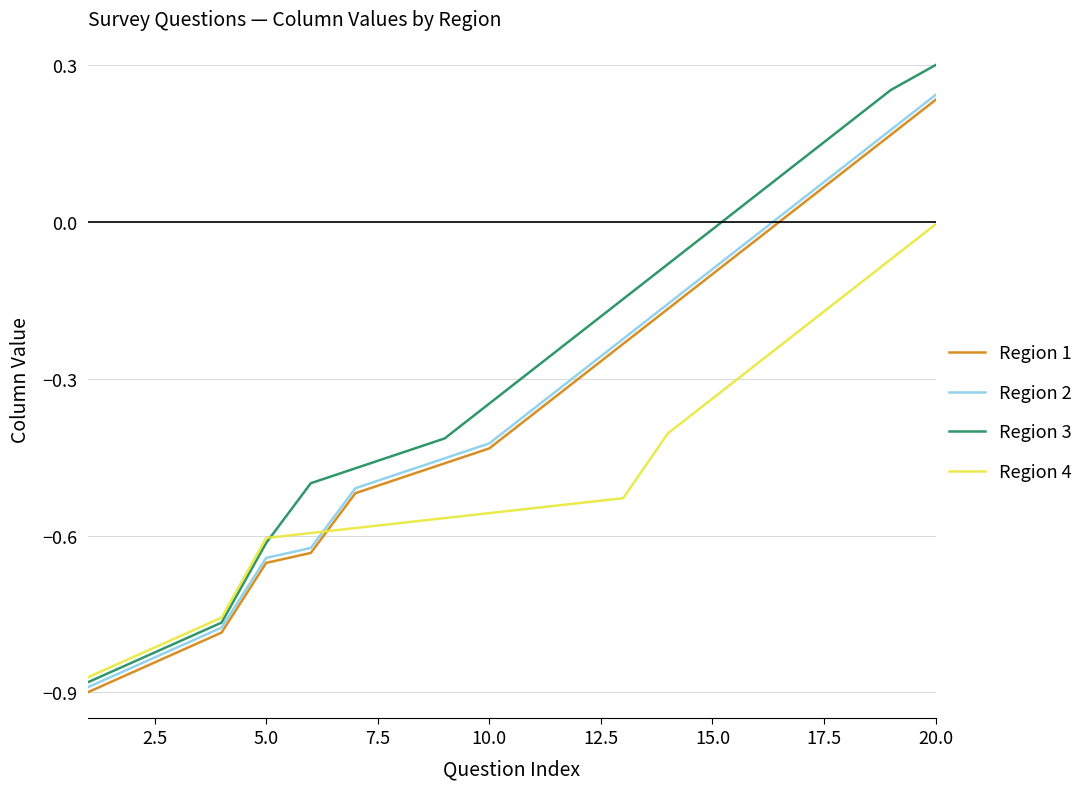

After their last crossing, which series has the higher values: Region 1 or Region 4?

Region 1